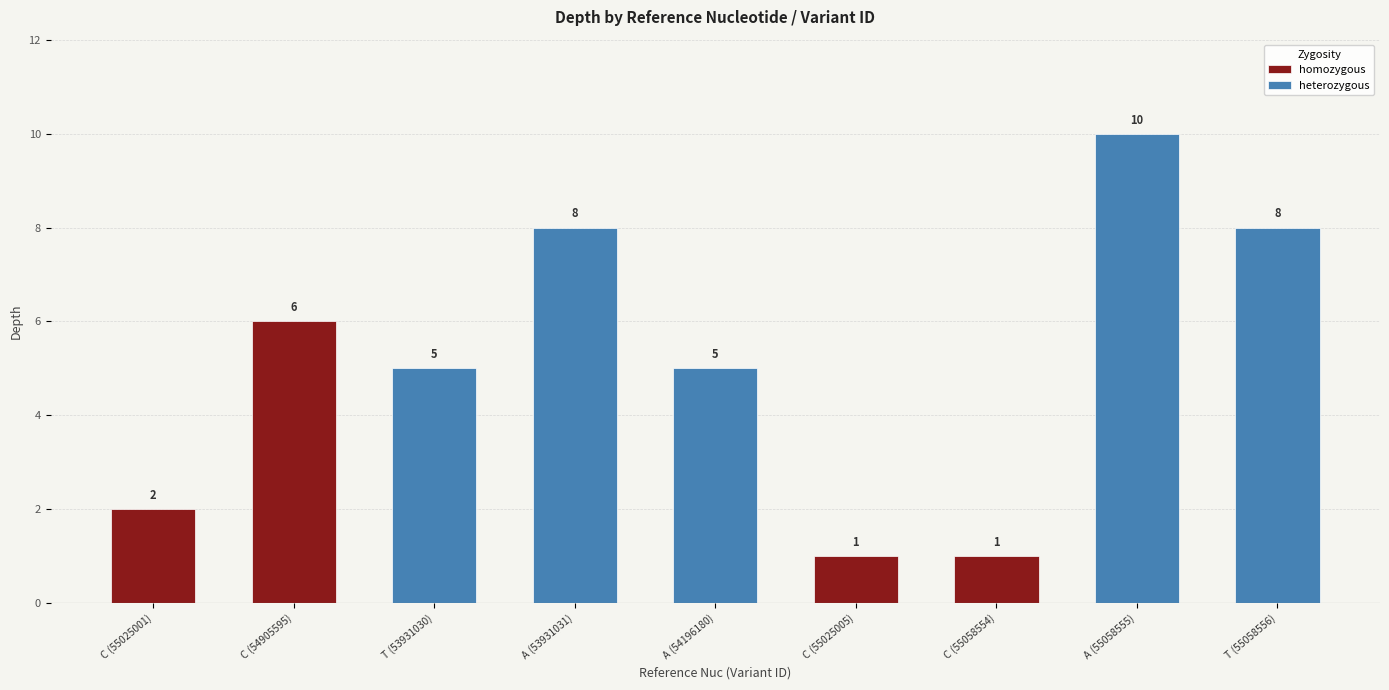

Where does the data first go above 5?

C (54905595)